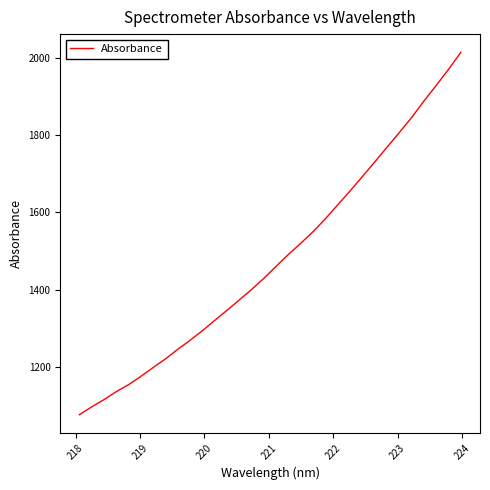

What is the difference between the maximum and minimum values?

939.1